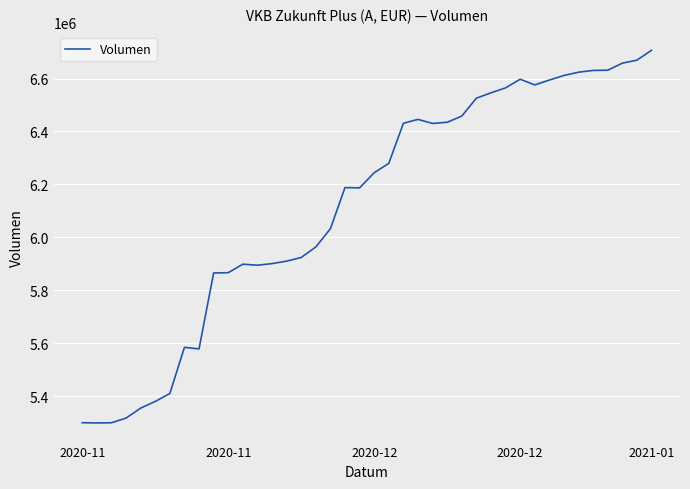

What is the difference between the maximum and minimum values?

1408141.4